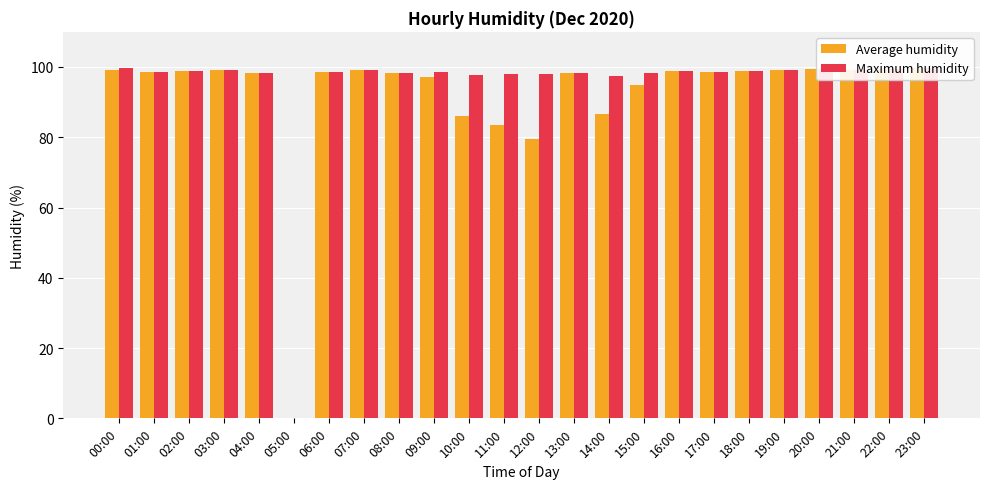

What is the approximate value of Average humidity at 11:00?

83.4